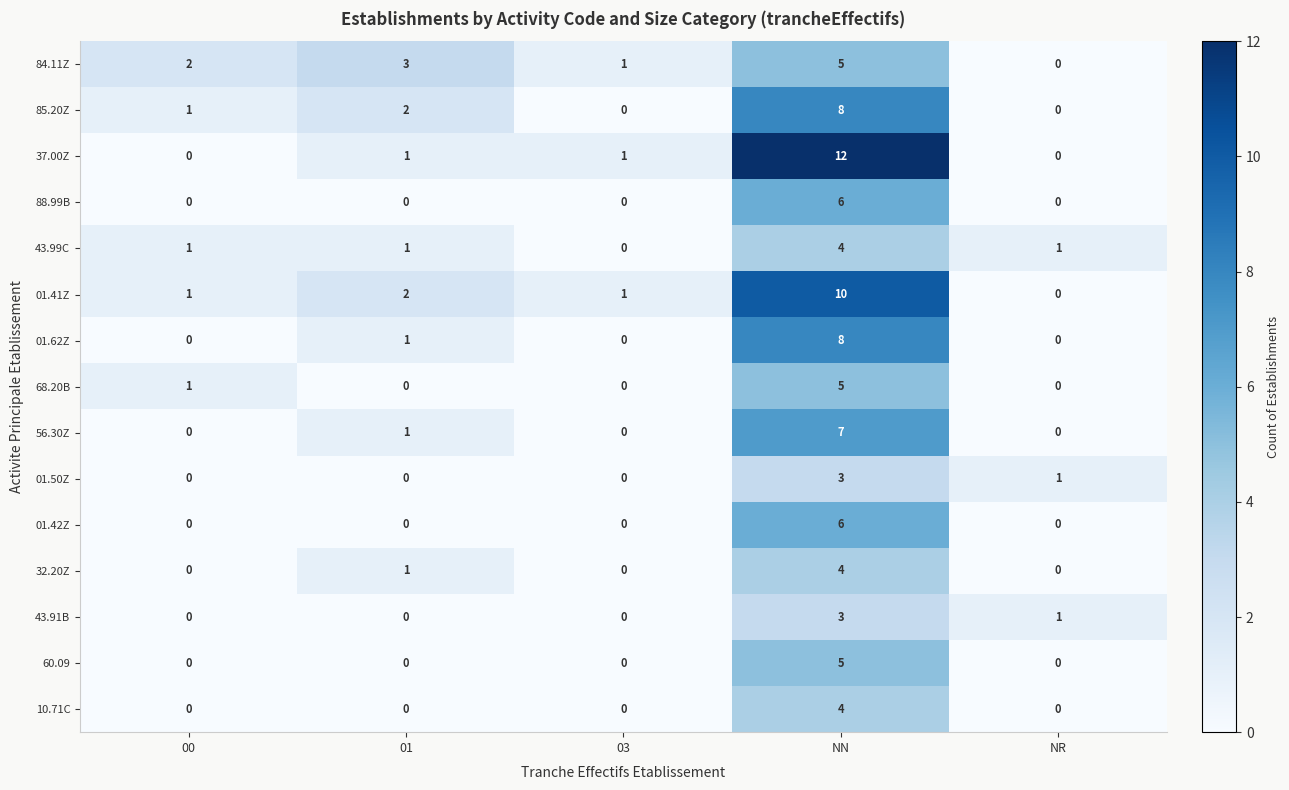

At which label is 43.91B closest to 1?

NR